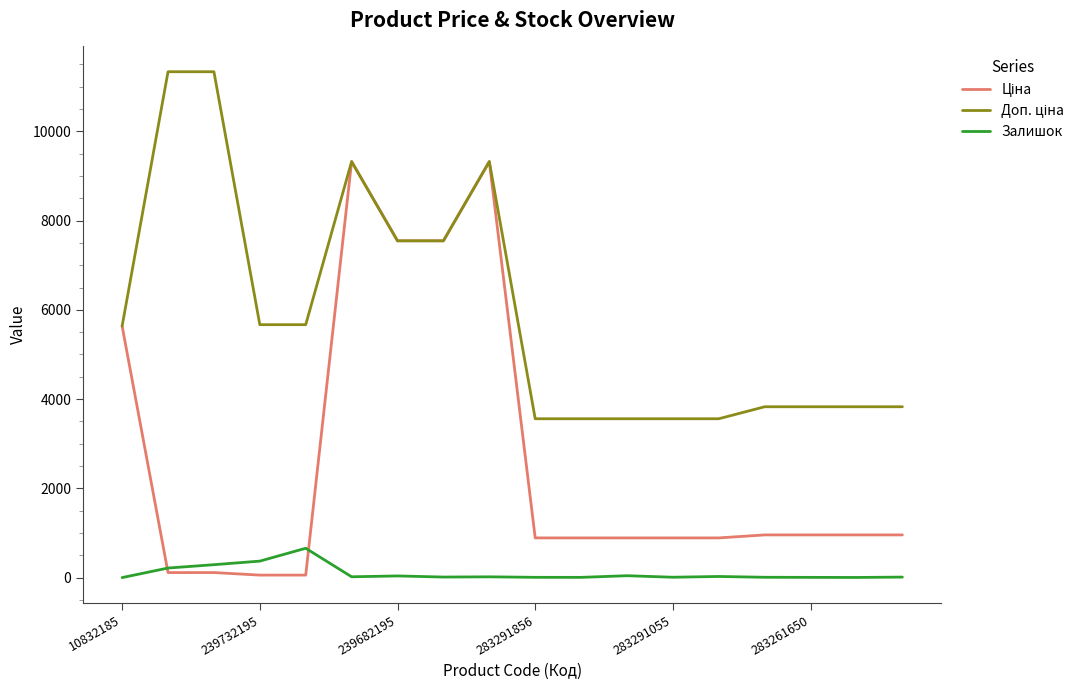

What is the sum of all Залишок values?

1743.0